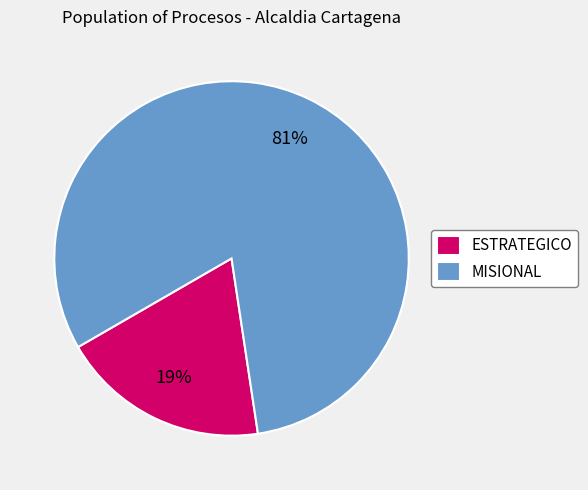

Count the number of slices in the pie.

2